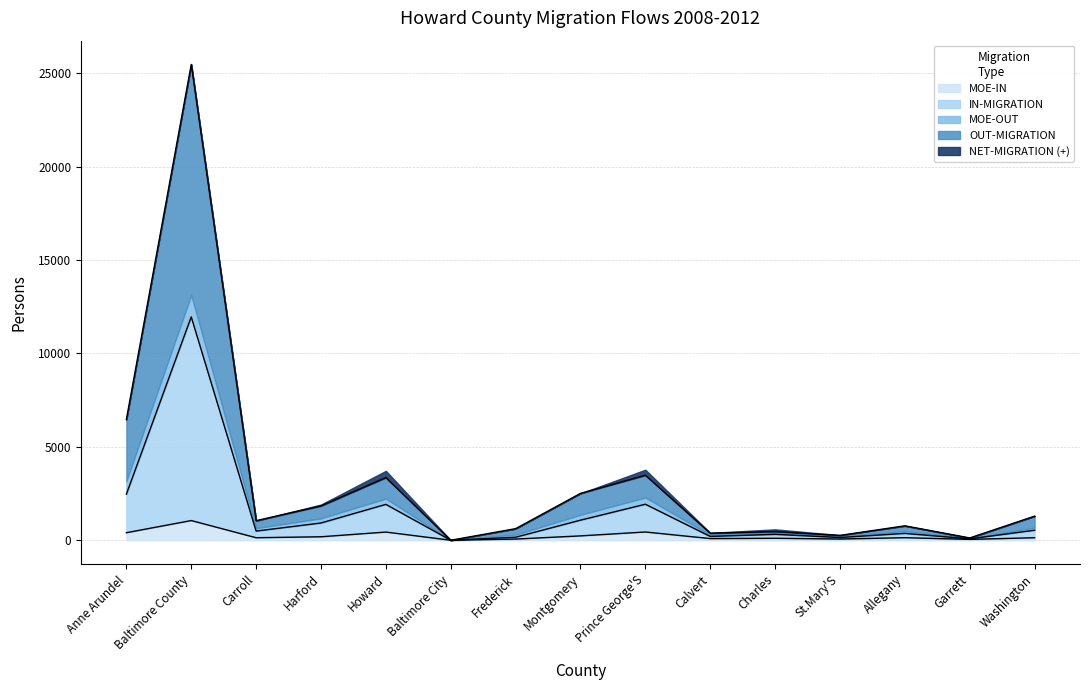

Between Howard and Anne Arundel, which is larger?

Anne Arundel